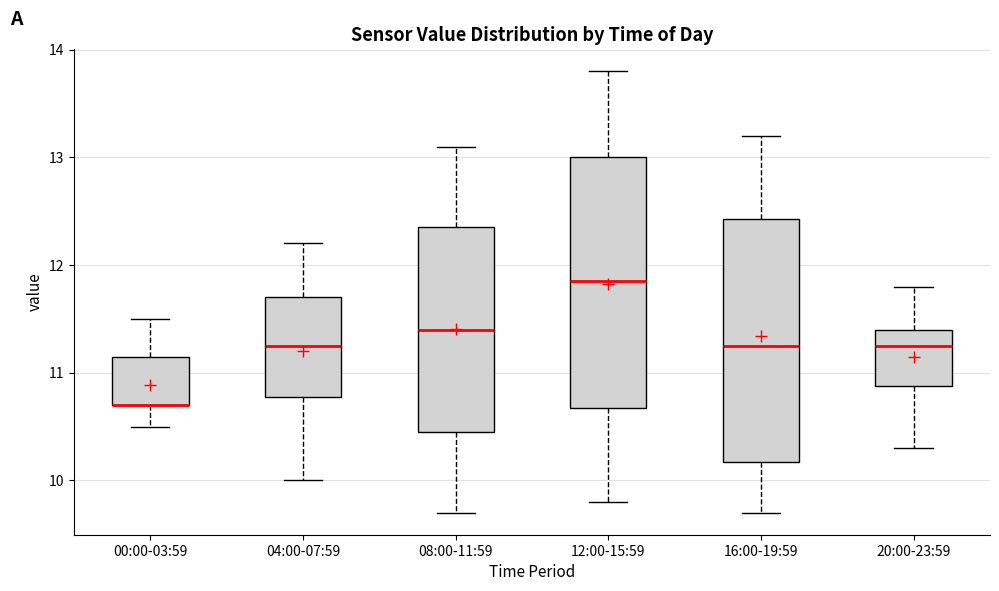

Reading left to right, transcribe this box plot: for each box, give where its median line is, the range the box spans, and where its two whiskers end, as read against the y-axis. The values are not printed on the chart, so give them approximately, as read against the axis.

00:00-03:59: median 10.7 (drawn on the box's lower edge), box 10.7 to 11.2, whiskers 10.5 to 11.5
04:00-07:59: median 11.3, box 10.8 to 11.7, whiskers 10.0 to 12.2
08:00-11:59: median 11.4, box 10.5 to 12.4, whiskers 9.7 to 13.1
12:00-15:59: median 11.9, box 10.7 to 13.0, whiskers 9.8 to 13.8
16:00-19:59: median 11.3, box 10.2 to 12.4, whiskers 9.7 to 13.2
20:00-23:59: median 11.3, box 10.9 to 11.4, whiskers 10.3 to 11.8